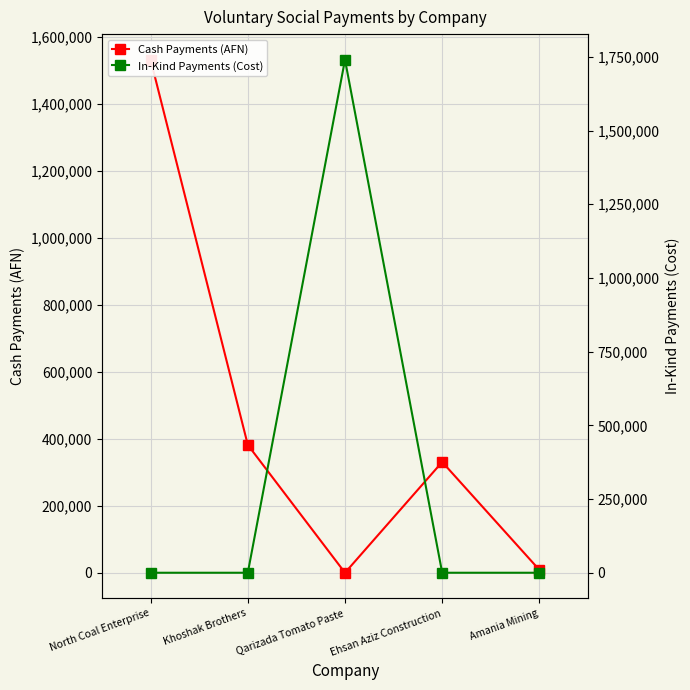

What is the difference between the second highest and second lowest values in the Cash Payments (AFN) series?

372940